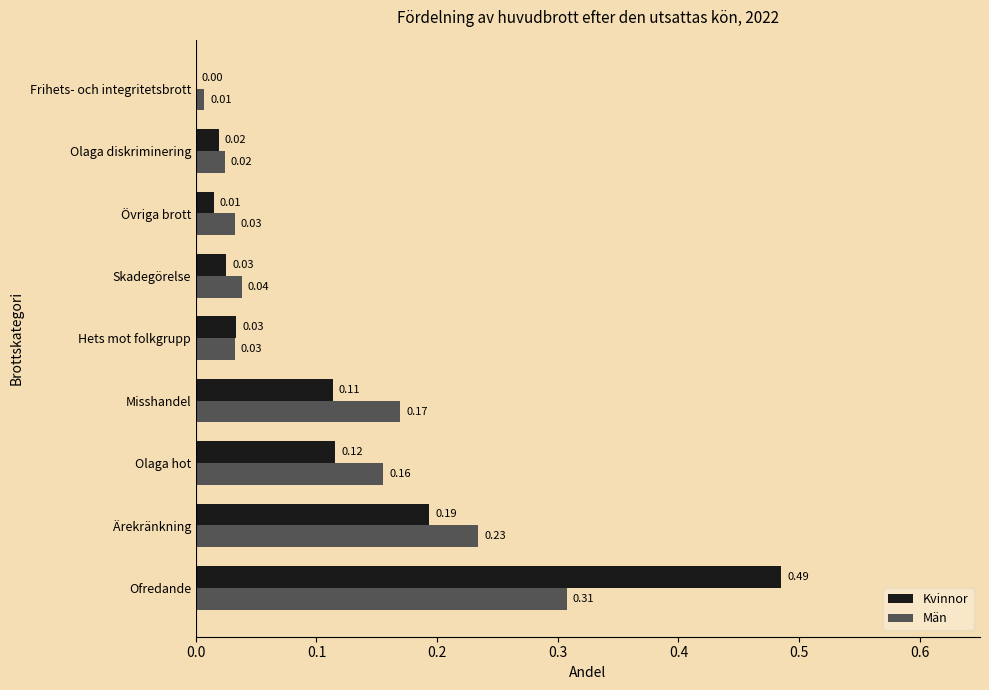

Which series has the widest spread of values?

Kvinnor